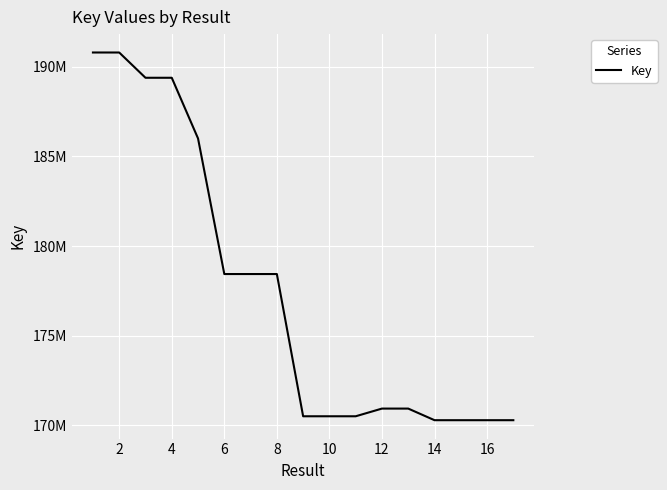

Does the chart display data point markers on the line(s)?

No